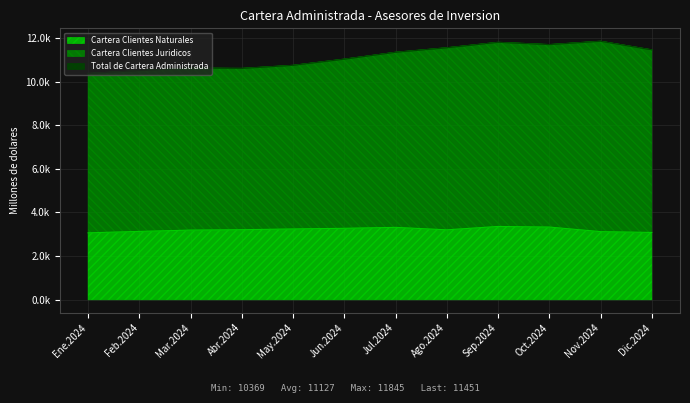

Where is the first local minimum for Cartera Clientes Naturales?

Ago.2024